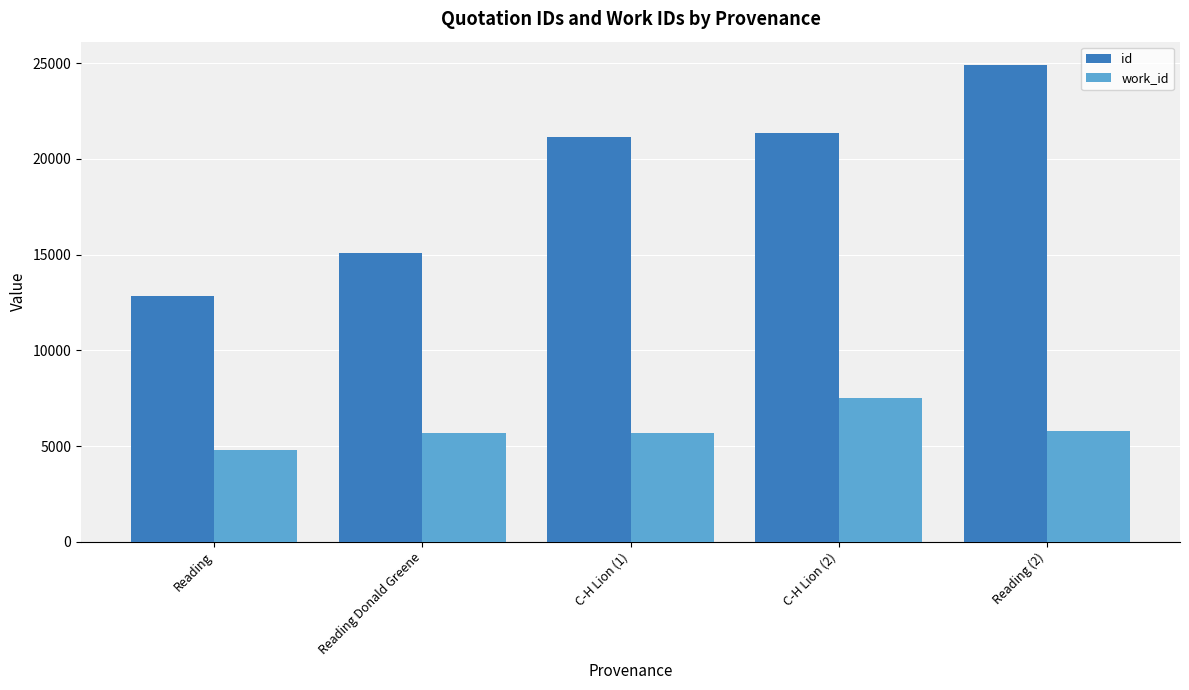

Rank the series by their average value, from highest to lowest.

id, work_id